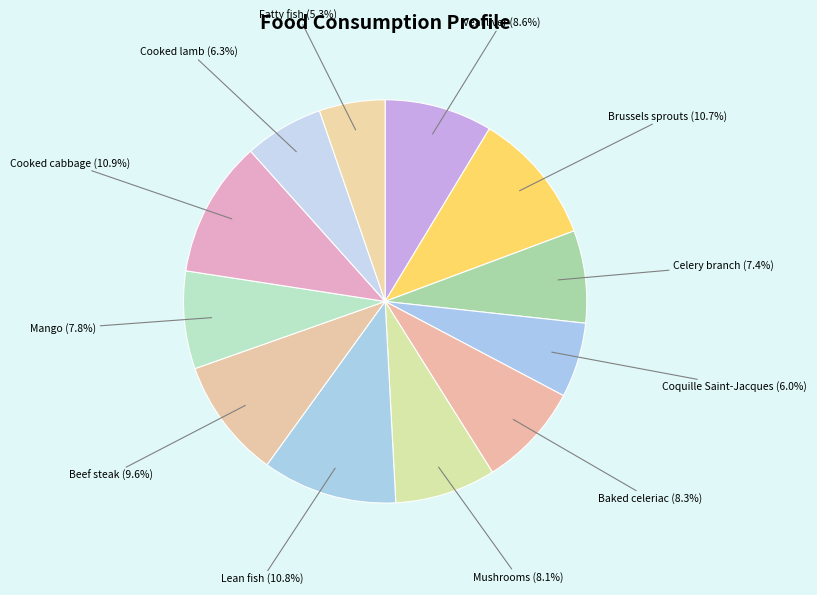

Count the number of slices in the pie.

12